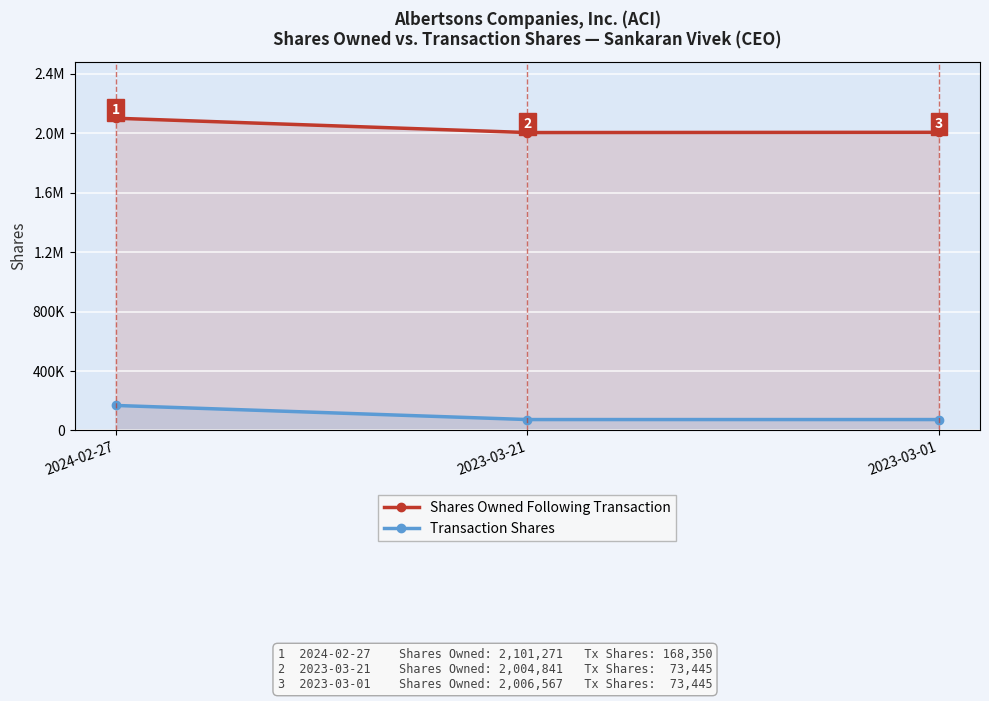

How many lines are shown in the chart?

2